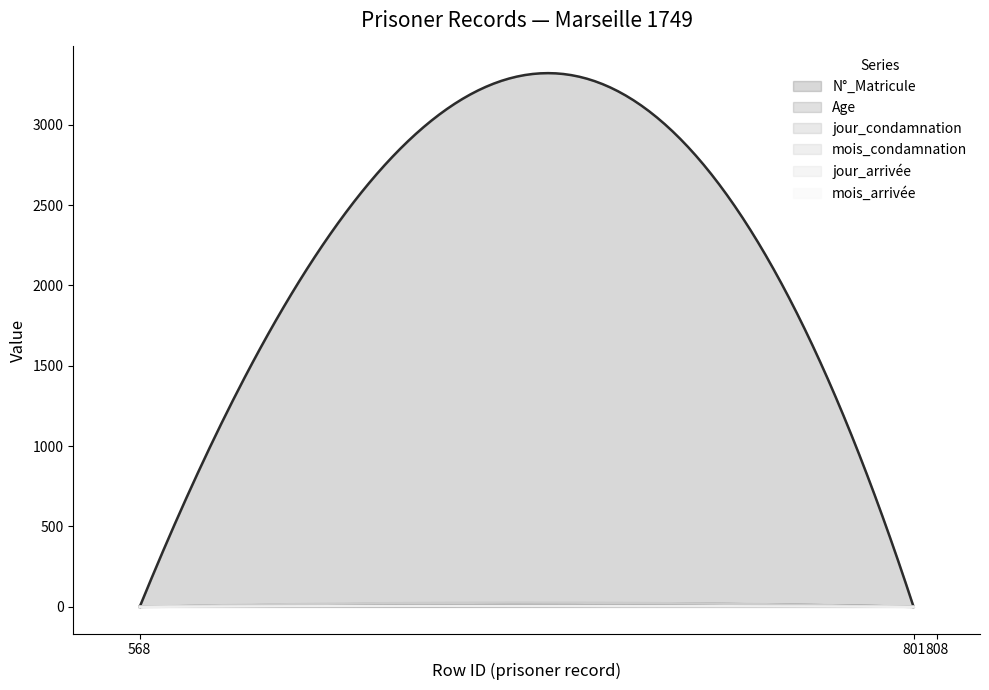

True or false: mois_arrivée has a value of 5 at 568.

True